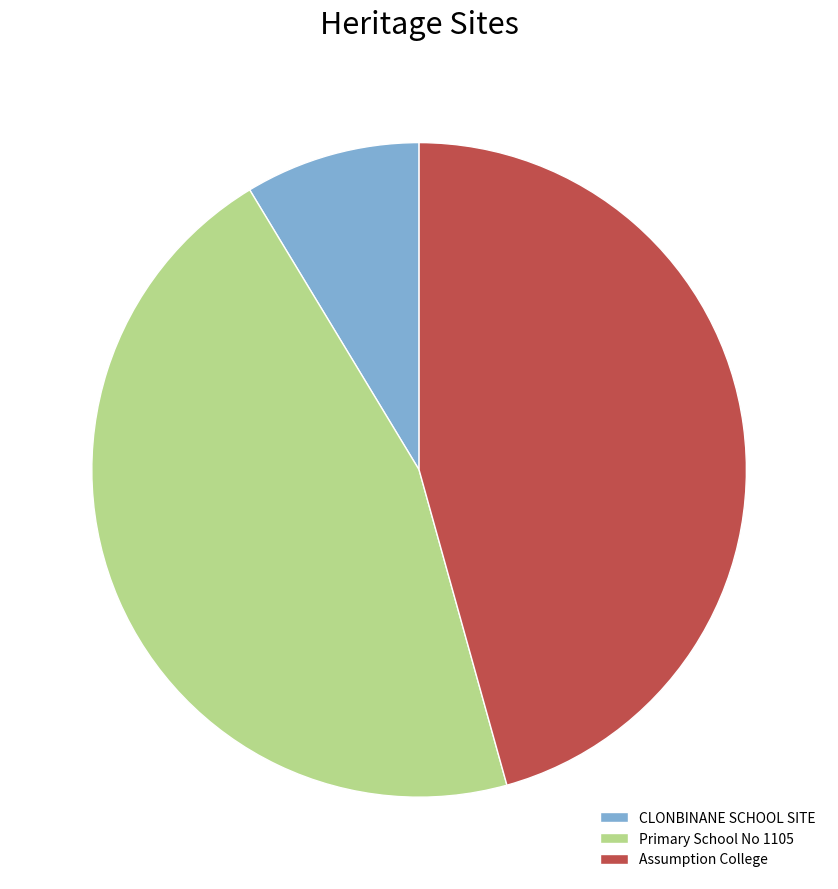

What is the smallest slice in the pie chart?

CLONBINANE SCHOOL SITE